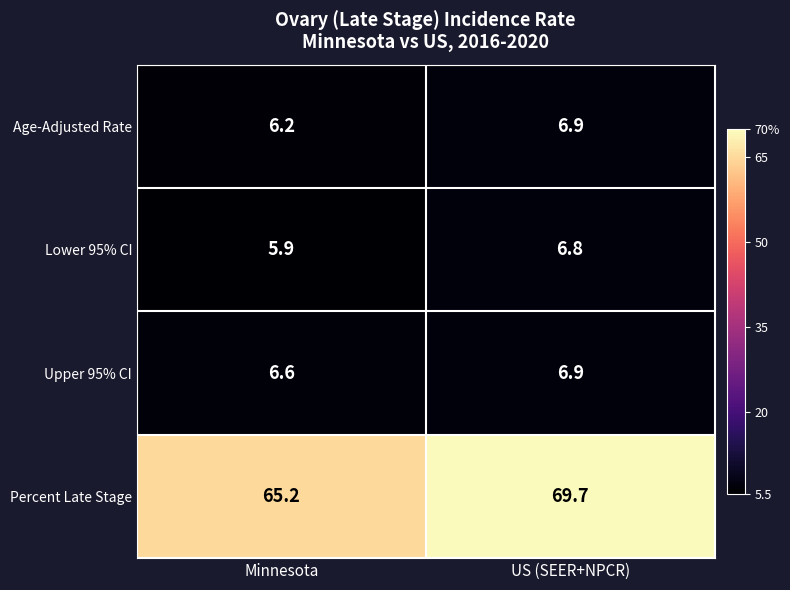

Which series has the widest spread of values?

Percent Late Stage